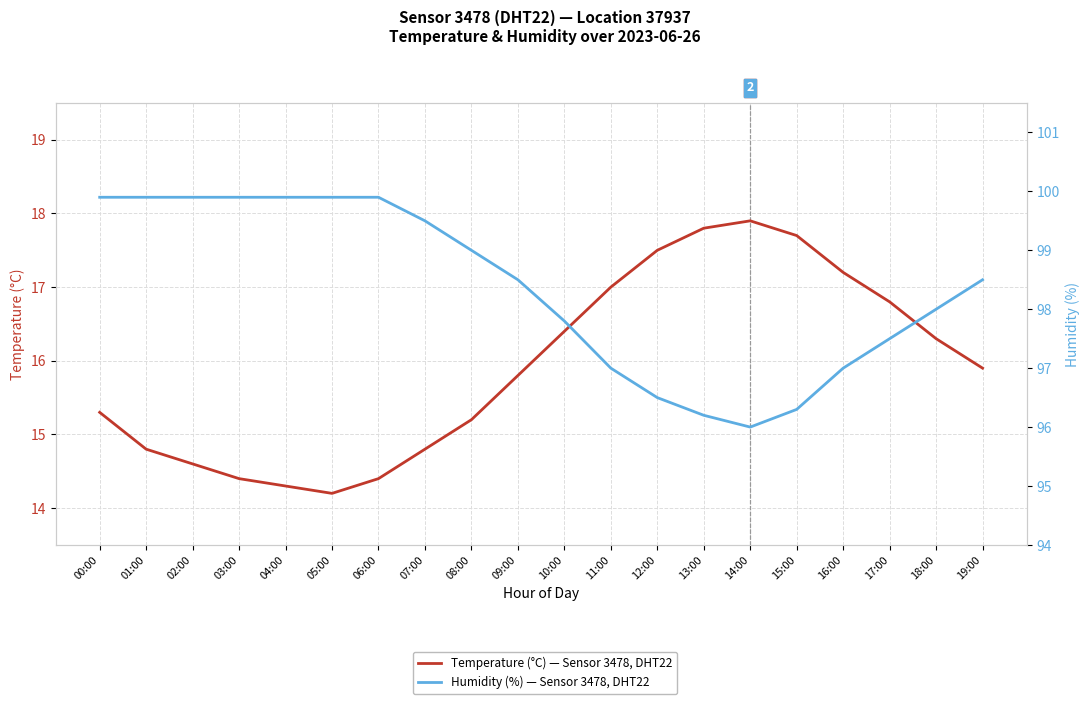

Between 00:00 and 06:00, which is larger?

00:00